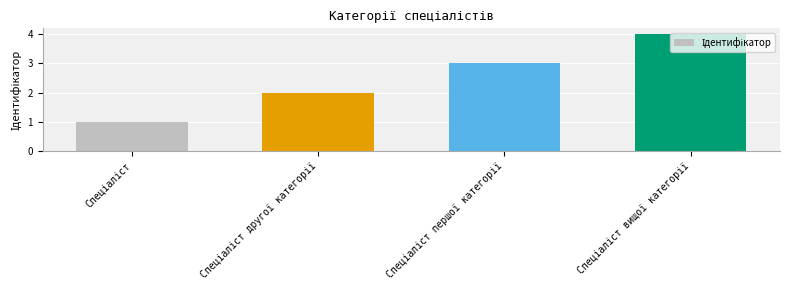

What is the maximum value shown in the chart?

4